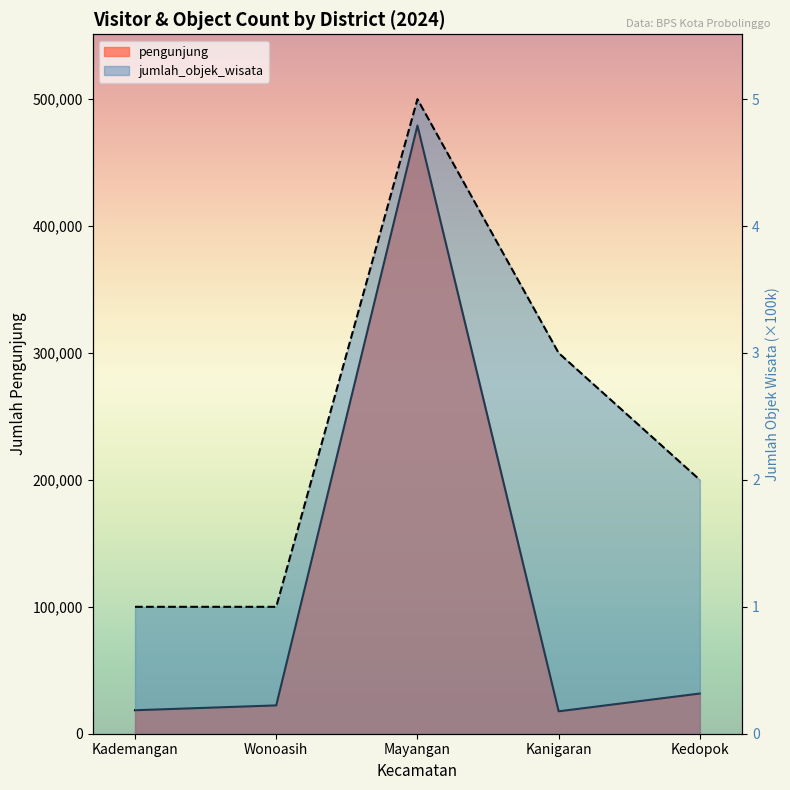

Which label corresponds to the smallest value in the chart?

Kanigaran